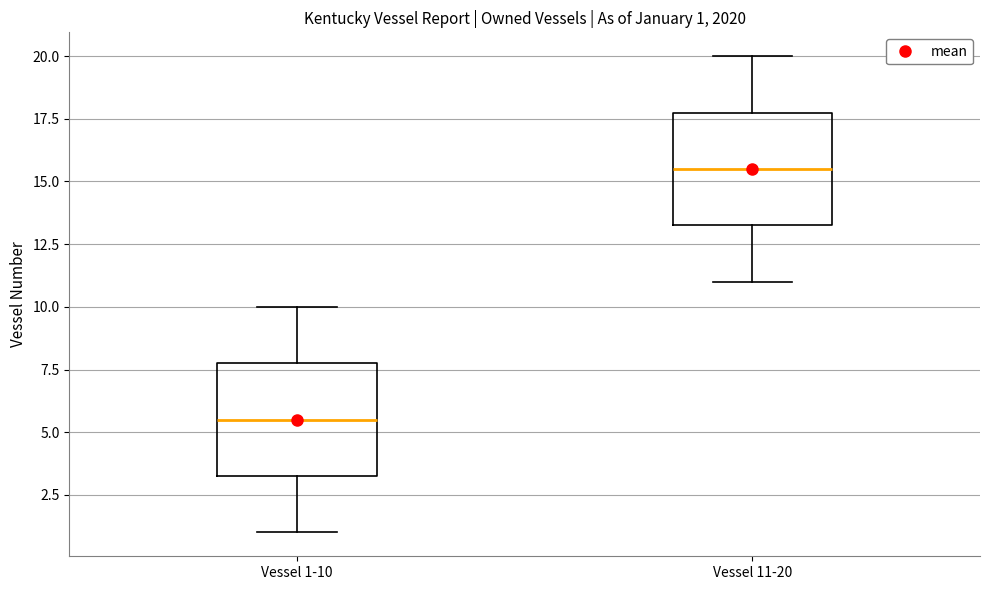

Which box has the lowest median line?

Vessel 1-10